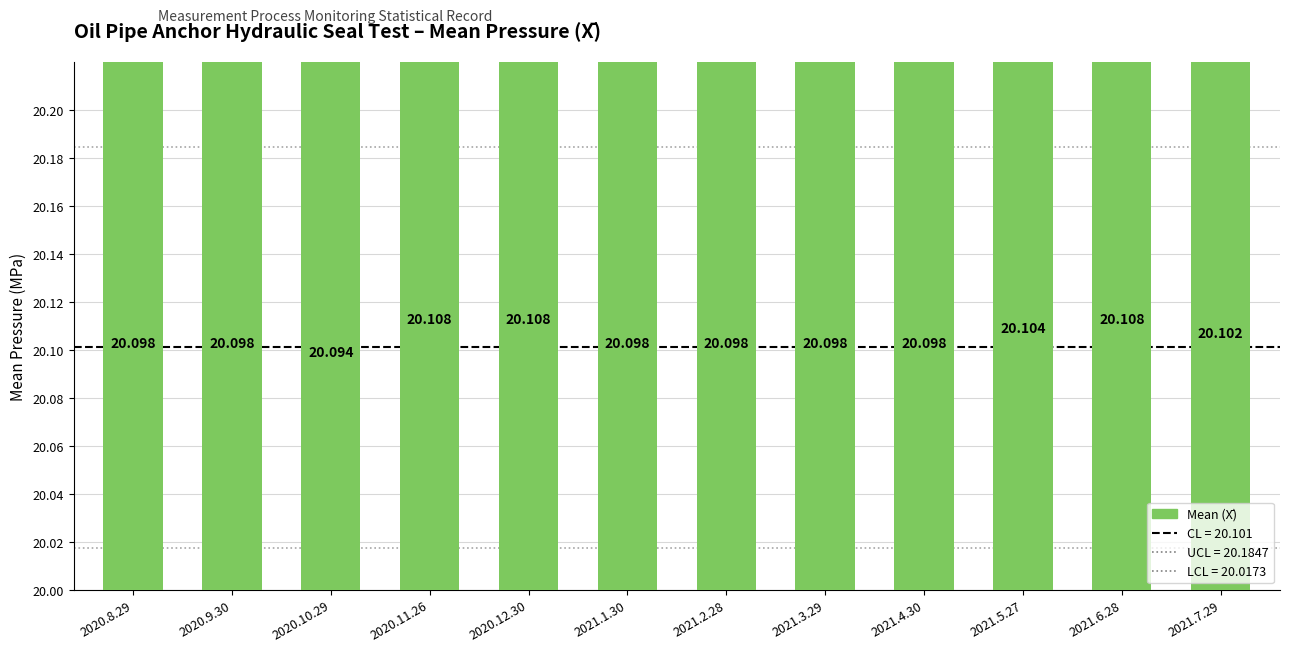

How many values are between 20 and 21?

12